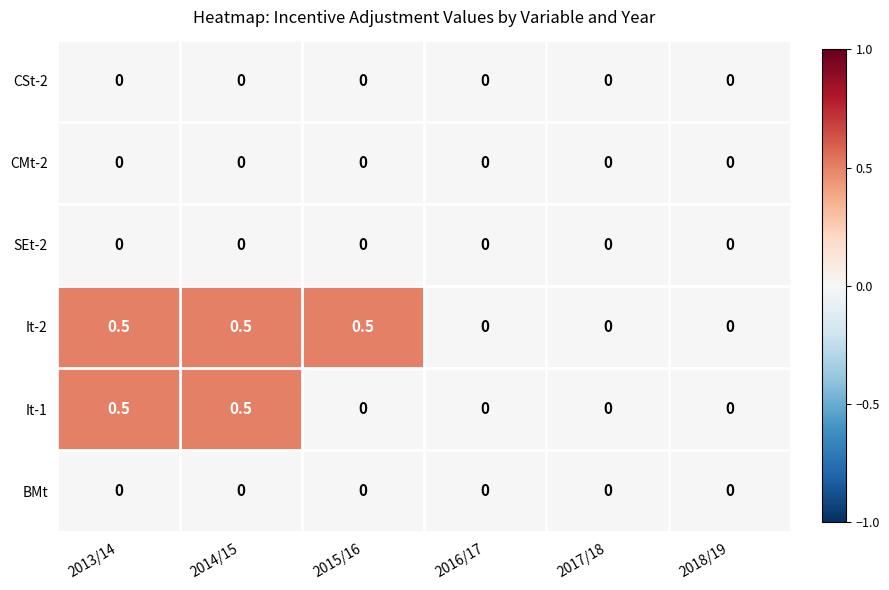

Count the It-2 values in the range 0 to 1.

6